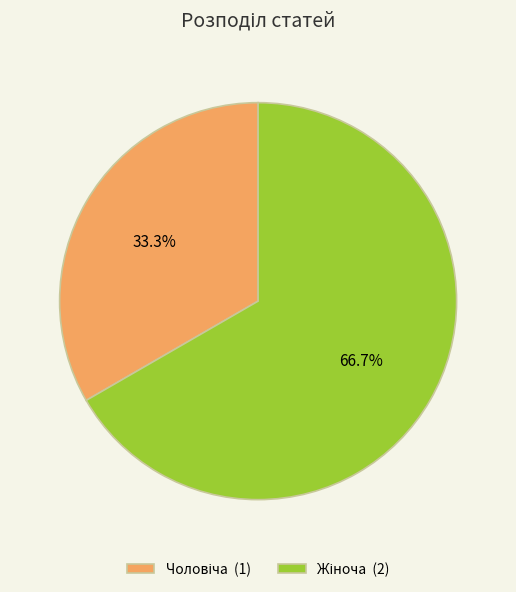

Is there any slice that represents more than half of the pie?

Yes